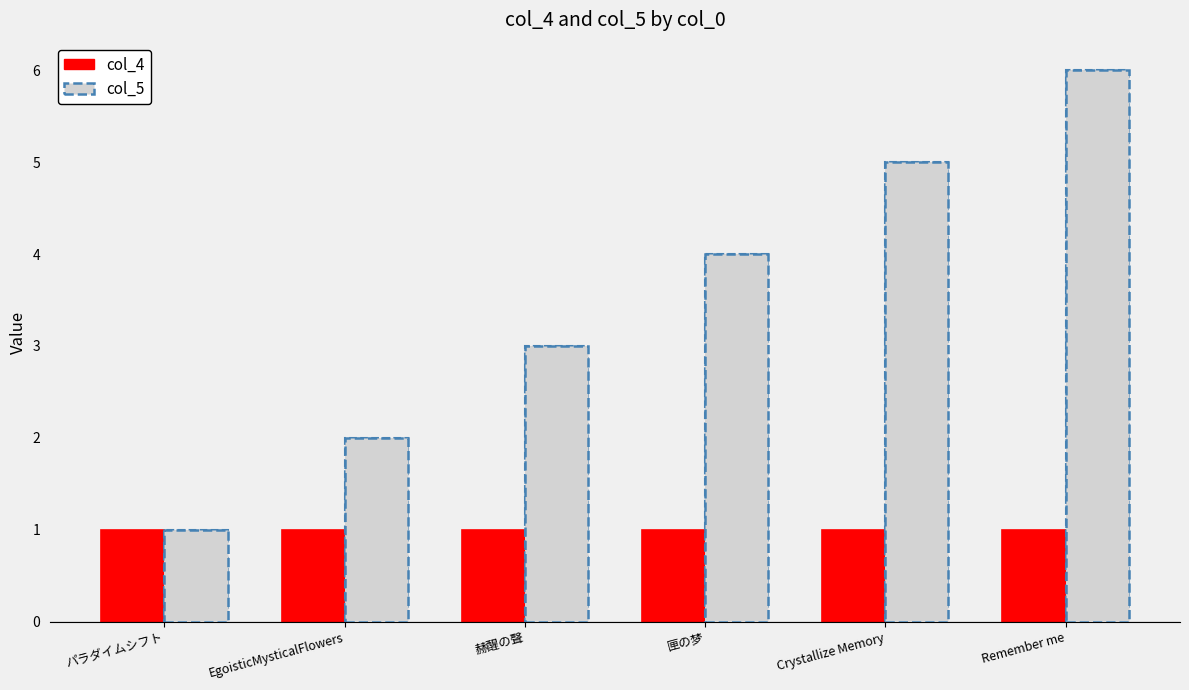

Rank the categories by col_5 value from highest to lowest.

Remember me, Crystallize Memory, 匣の梦, 赫醒の聲, EgoisticMysticalFlowers, パラダイムシフト